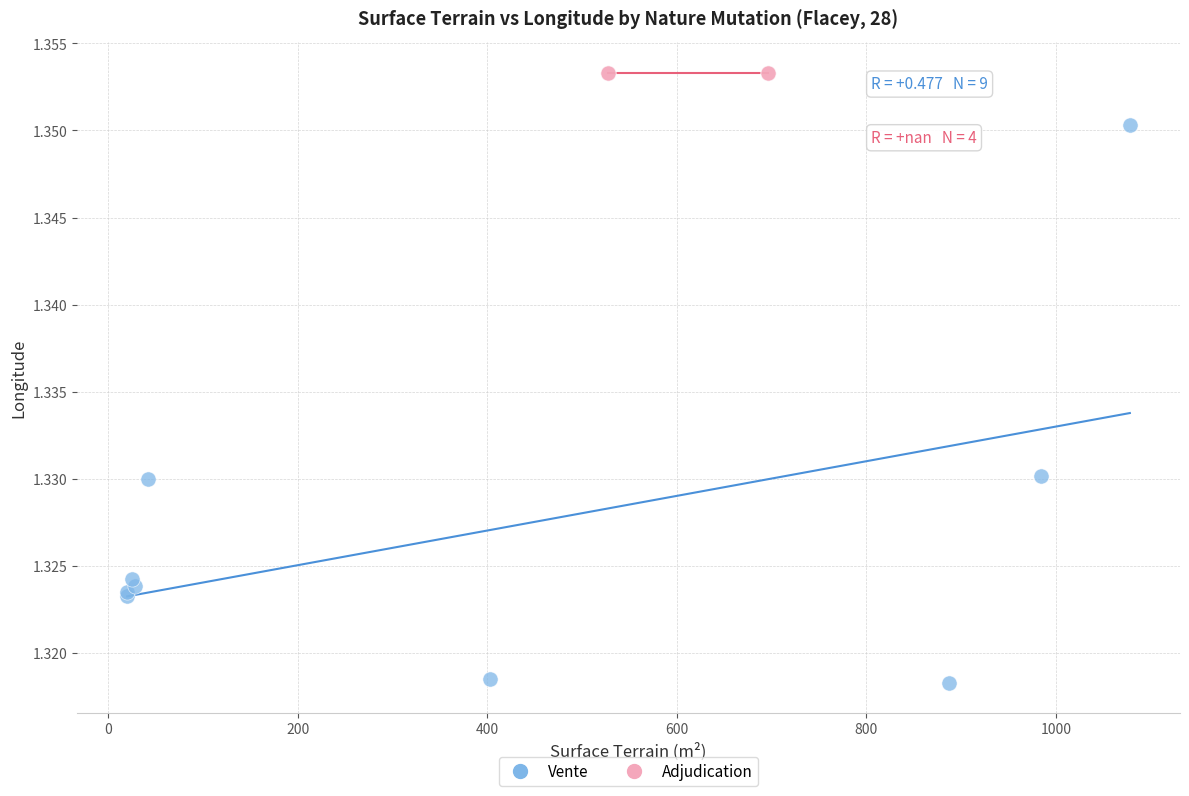

Which series reaches the minimum Y coordinate?

Vente